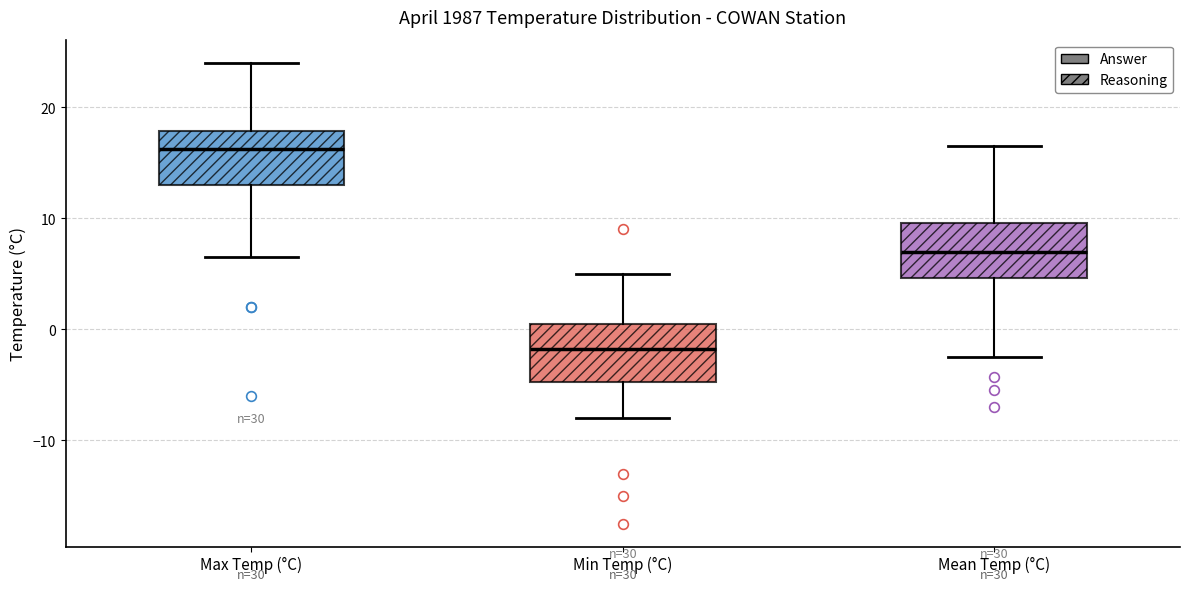

Where does the lower whisker of the box for Mean Temp (°C) end on the y-axis? The values are not printed on the chart, so give them approximately, as read against the axis.

-2